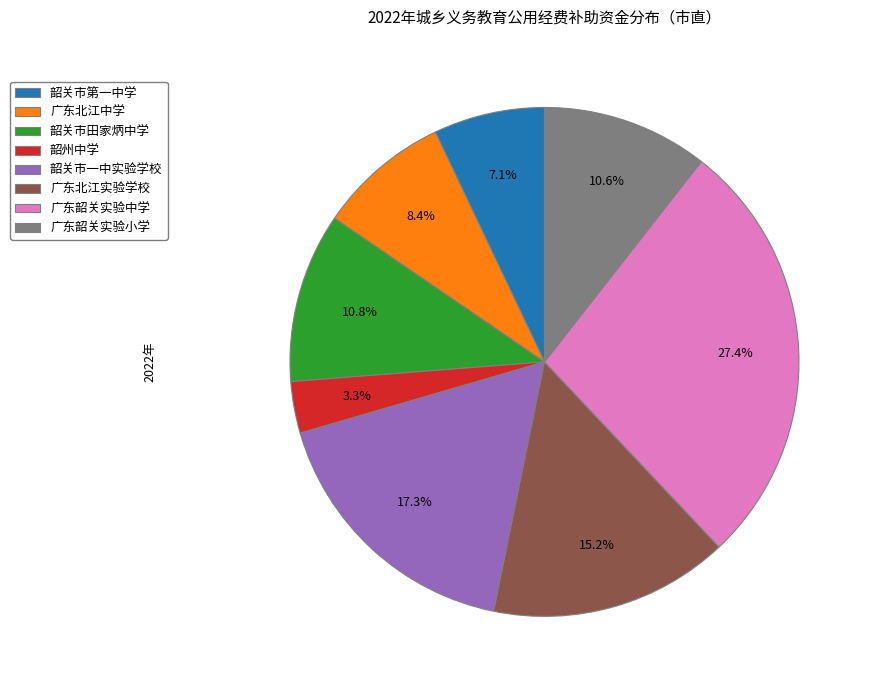

To the nearest percent, what portion does 韶州中学 represent?

3%